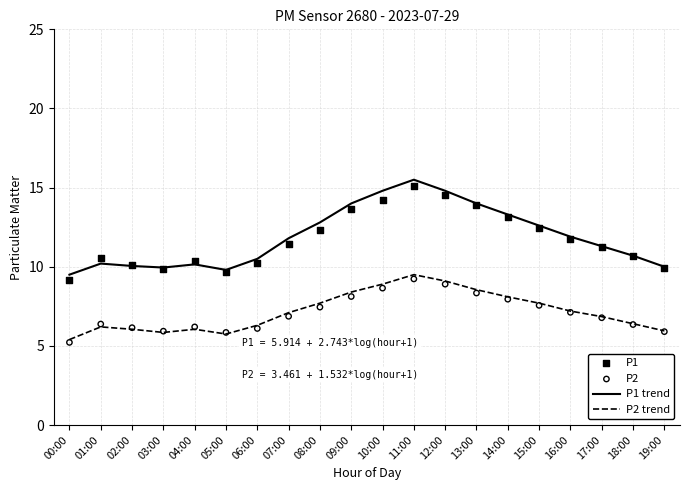

At which category is the sum across all series the highest?

11:00